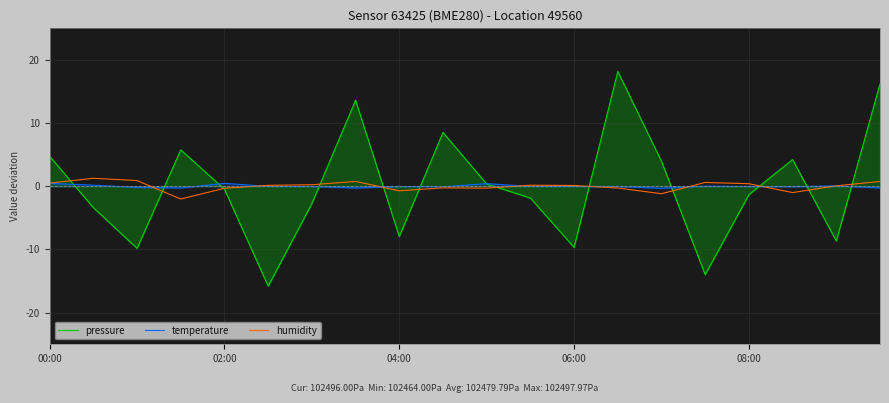

What is the difference between the maximum and minimum values in the pressure series?

34.0